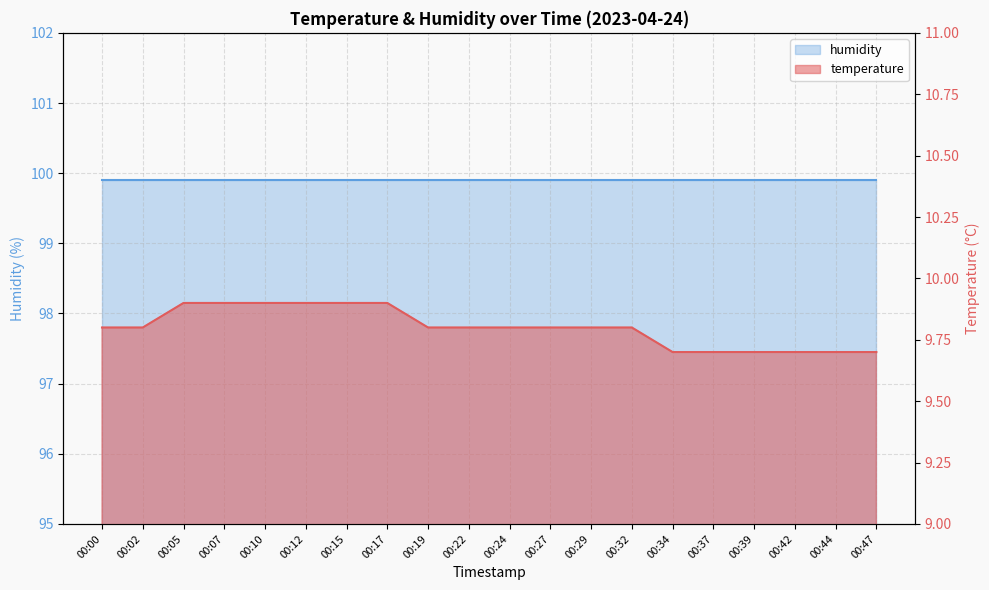

Approximately how many times larger is the value at 00:32 compared to 00:42?

1.0